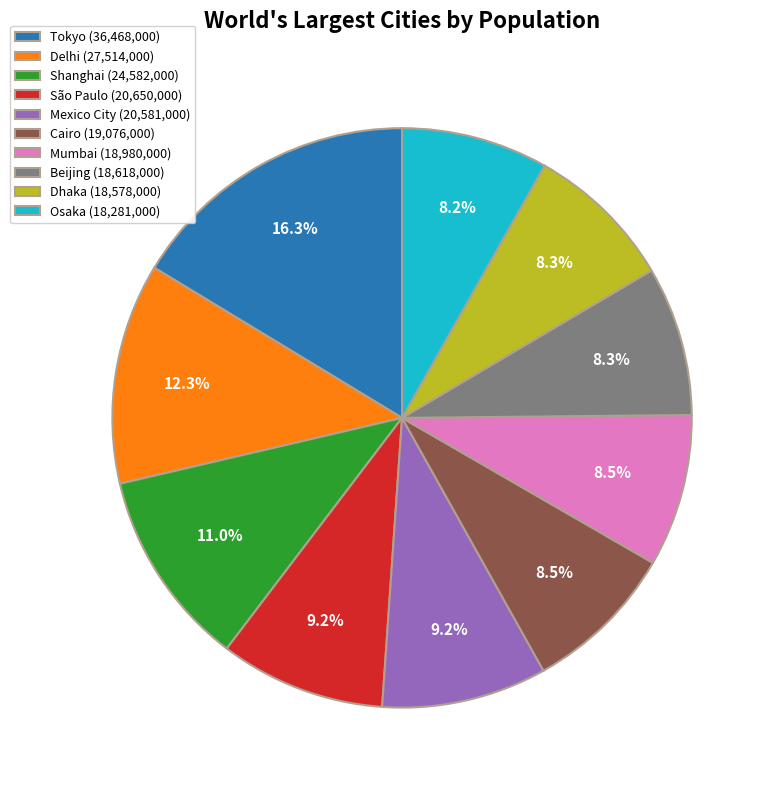

Is it true that Delhi is 25% of the pie?

False